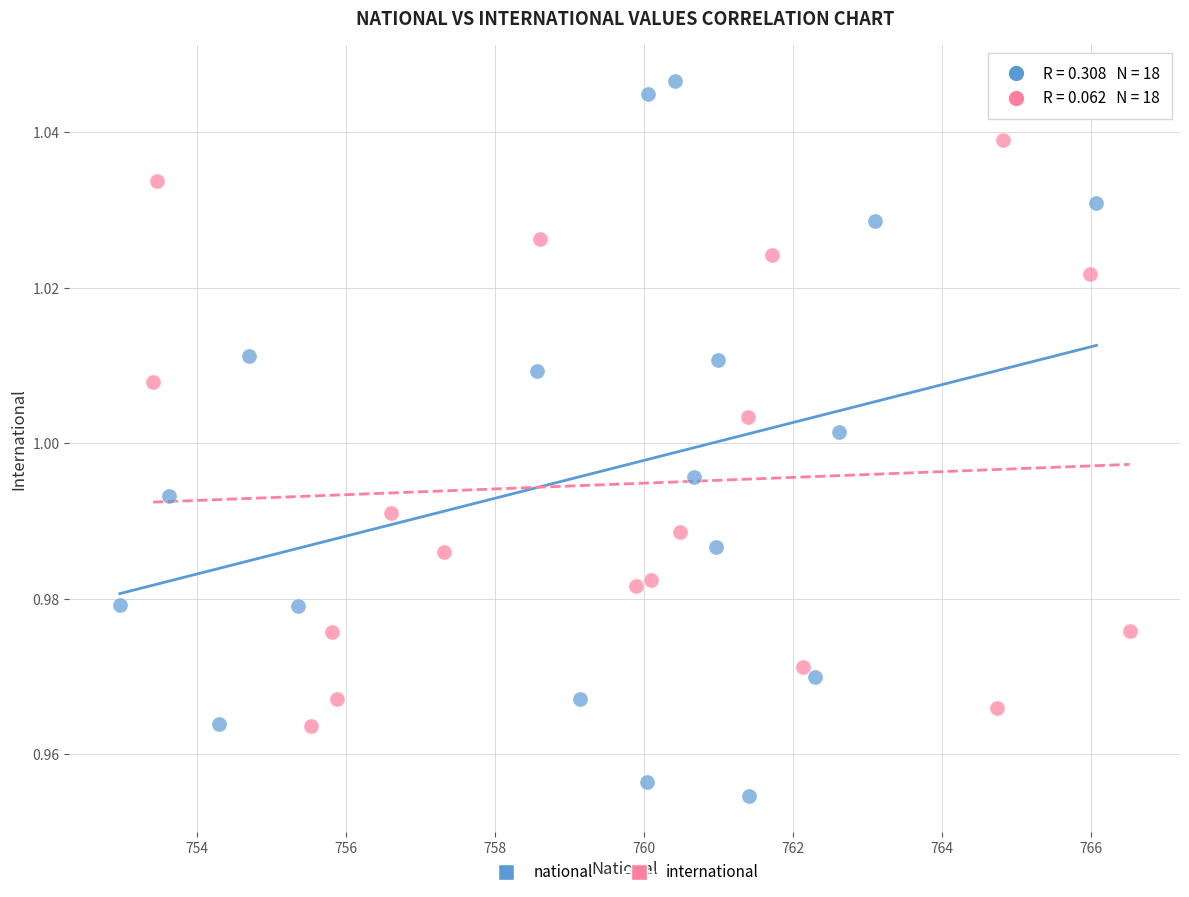

What are all the series names shown in the legend?

national, international